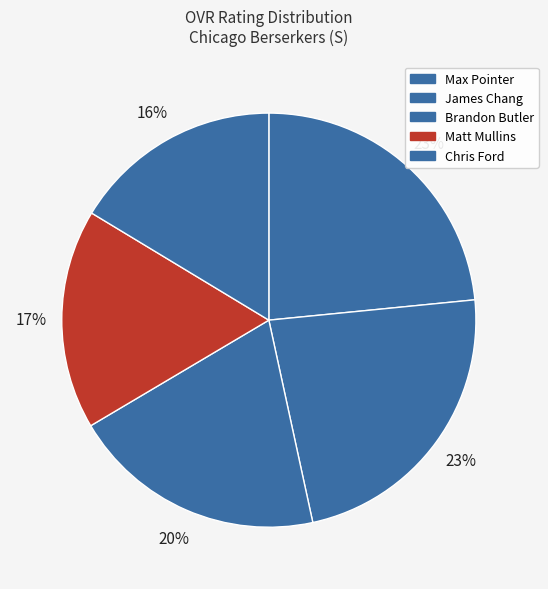

To the nearest percent, what is the average slice percentage?

20%